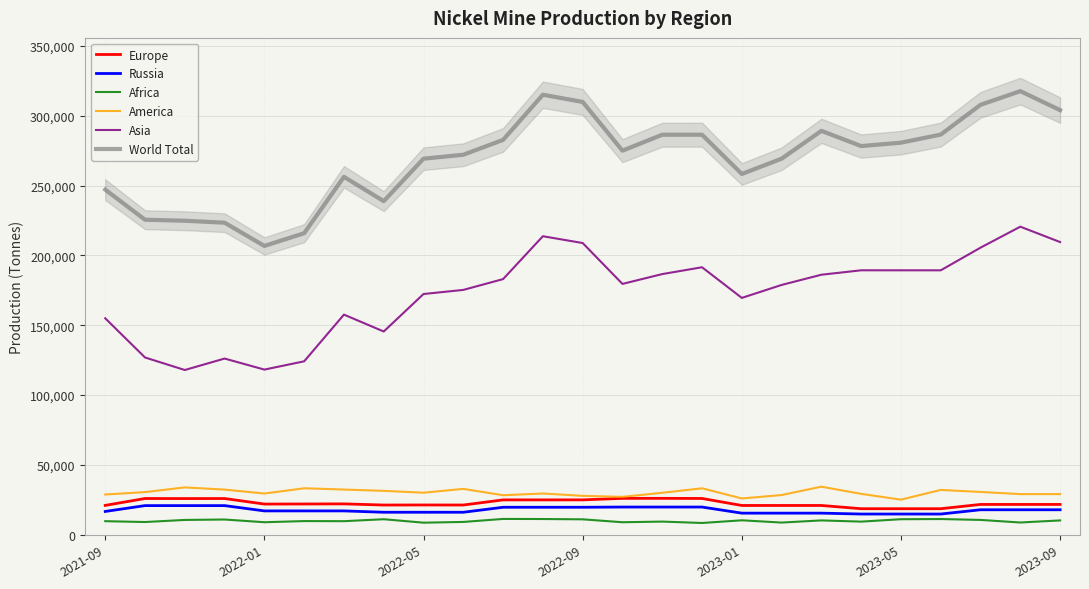

Reading left to right, transcribe all the data shown in this chart.

Europe: 21074	25992	25959	25981	22021	22081	22151	21327	21375	21336	25007	24998	25019	26108	26118	26027	21014	21015	21017	18695	18696	18697	21757	21757	21758
Russia: 16732	20913	20912	20912	17124	17125	17125	16157	16157	16158	19727	19728	19728	19891	19891	19892	15521	15522	15522	14883	14883	14884	17943	17943	17943
Africa: 9772	9166	10662	10967	9021	9846	9770	11165	8697	9227	11381	11312	11101	9013	9476	8486	10395	8779	10326	9454	11175	11301	10668	8827	10312
America: 28854	30568	33948	32381	29570	33323	32408	31489	30156	32883	28346	29579	27907	27174	30088	33315	26039	28477	34467	29325	25181	32135	30685	29148	29147
Asia: 154991	126937	117967	126173	118273	124191	157614	145530	172360	175302	183035	213723	208852	179596	186625	191517	169581	178852	186170	189335	189327	189327	205550	220550	209550
World Total: 247050	225517	224811	223412	206767	215884	256212	238835	269219	272041	282687	314994	309835	274953	286366	286388	258277	269200	289137	278251	280684	286479	307776	317570	303973